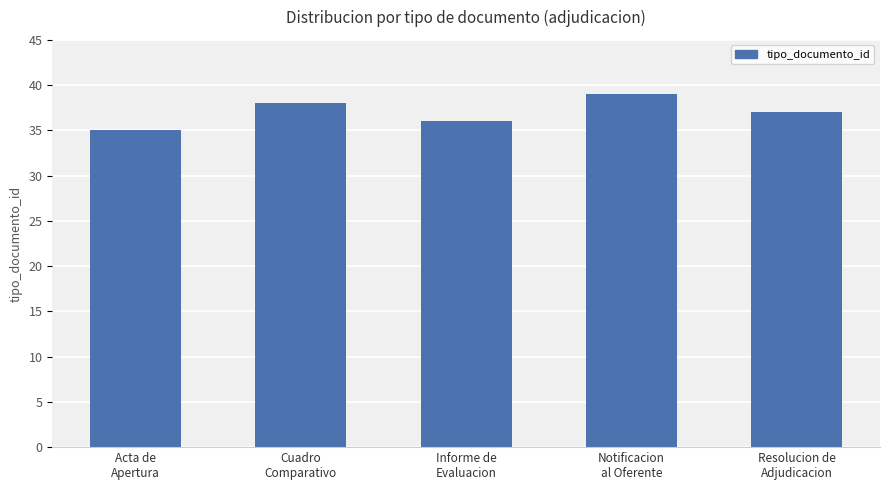

Count the number of data series in this chart.

1